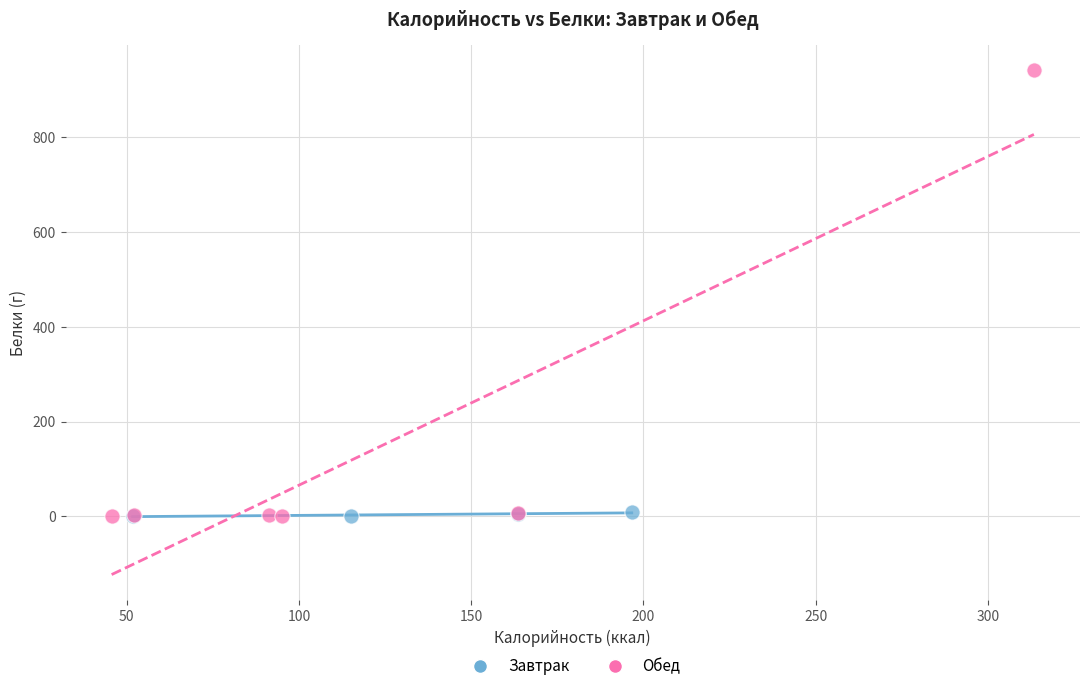

Which series has the largest Y range (max minus min)?

Обед